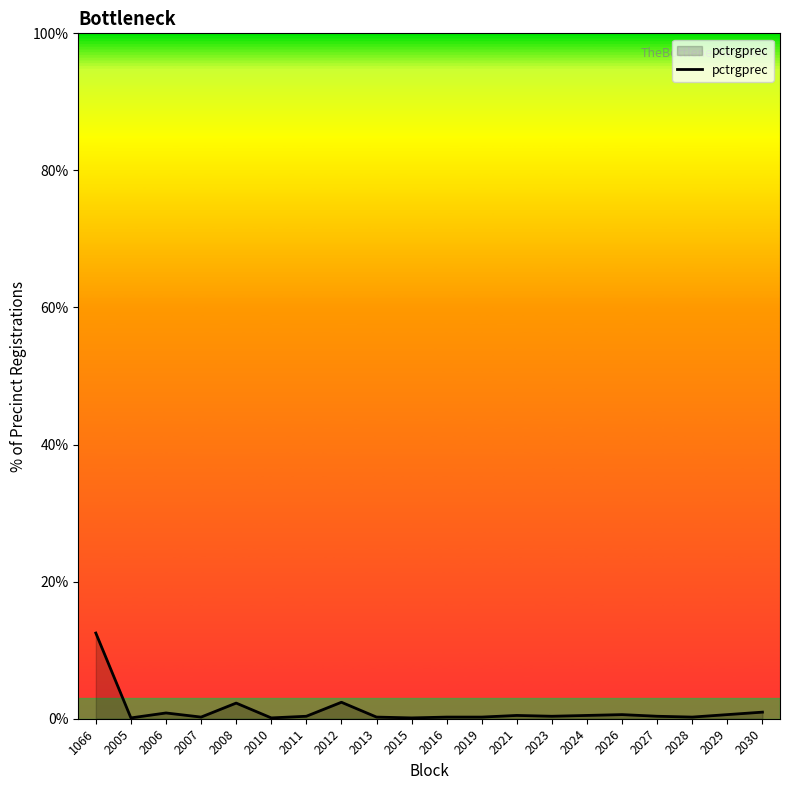

At which category does the chart reach its peak across all series?

1066